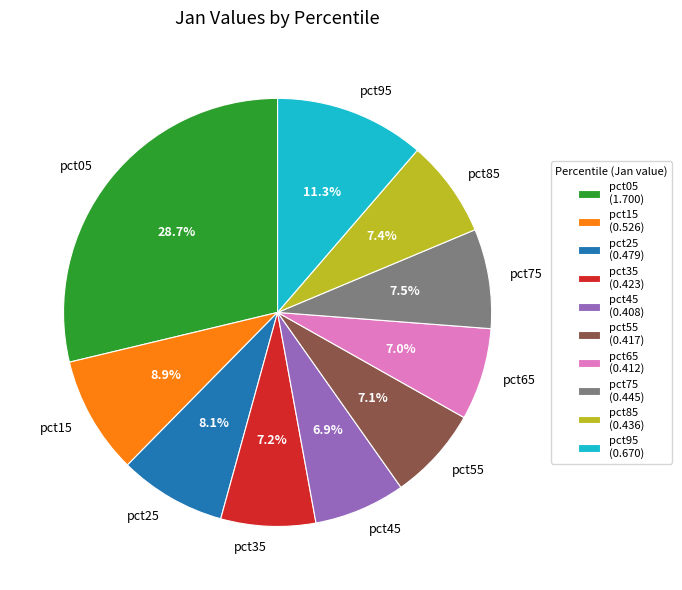

Is there a majority slice in this chart?

No